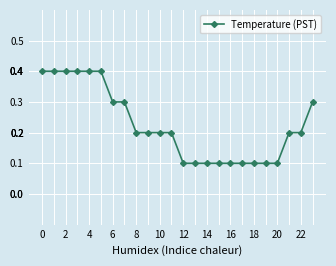

What is the maximum value shown in the chart?

0.4